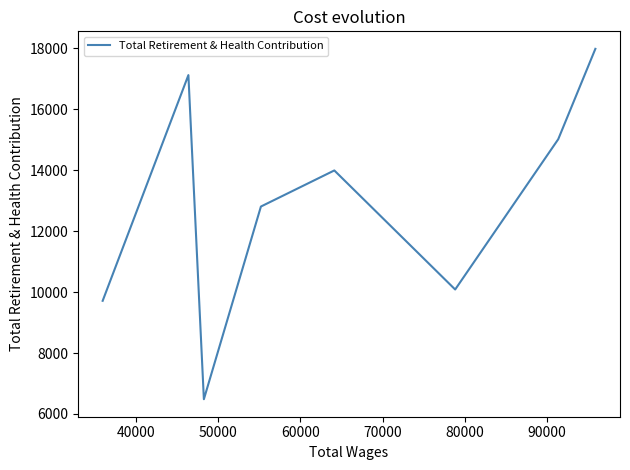

True or false: the data has more than 2 interior local peaks.

False